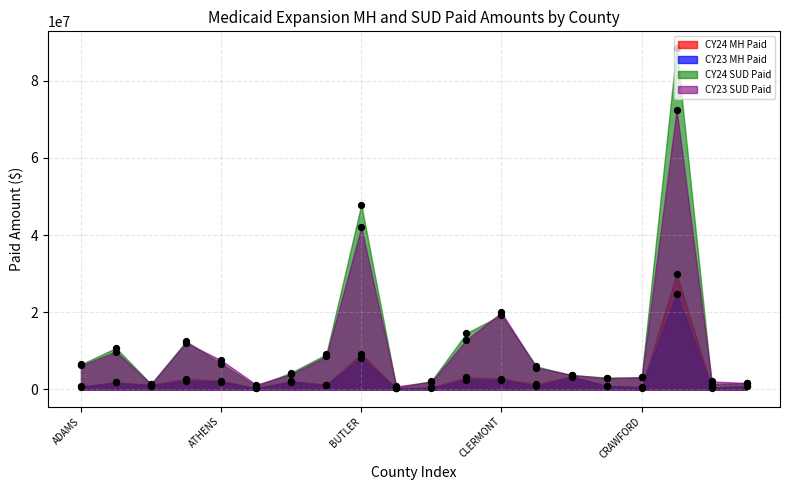

Which series has the largest Y range (max minus min)?

CY24 SUD Paid